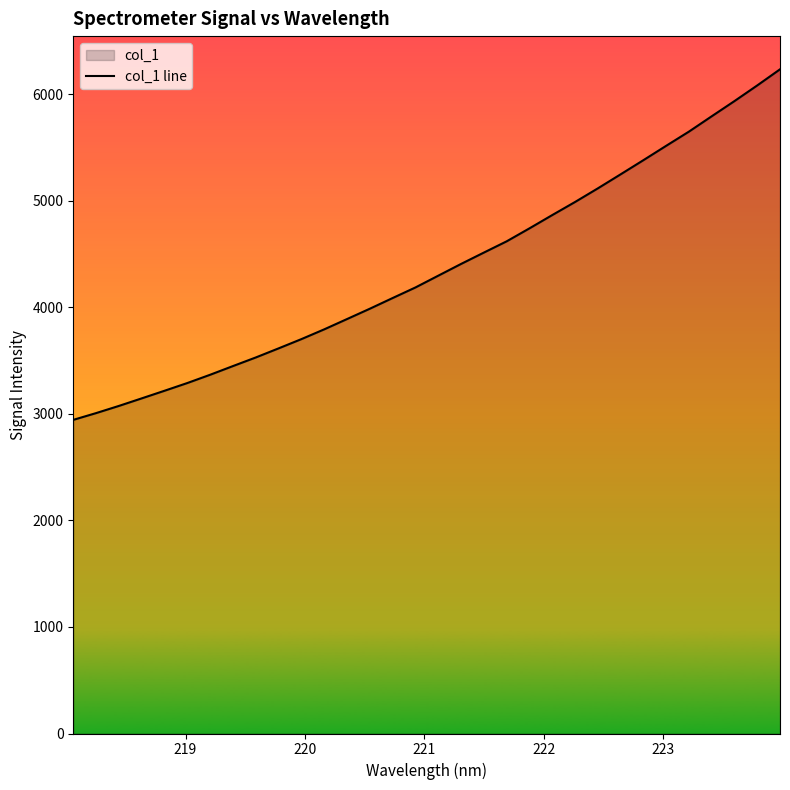

What is the difference between the maximum and minimum values?

3289.2